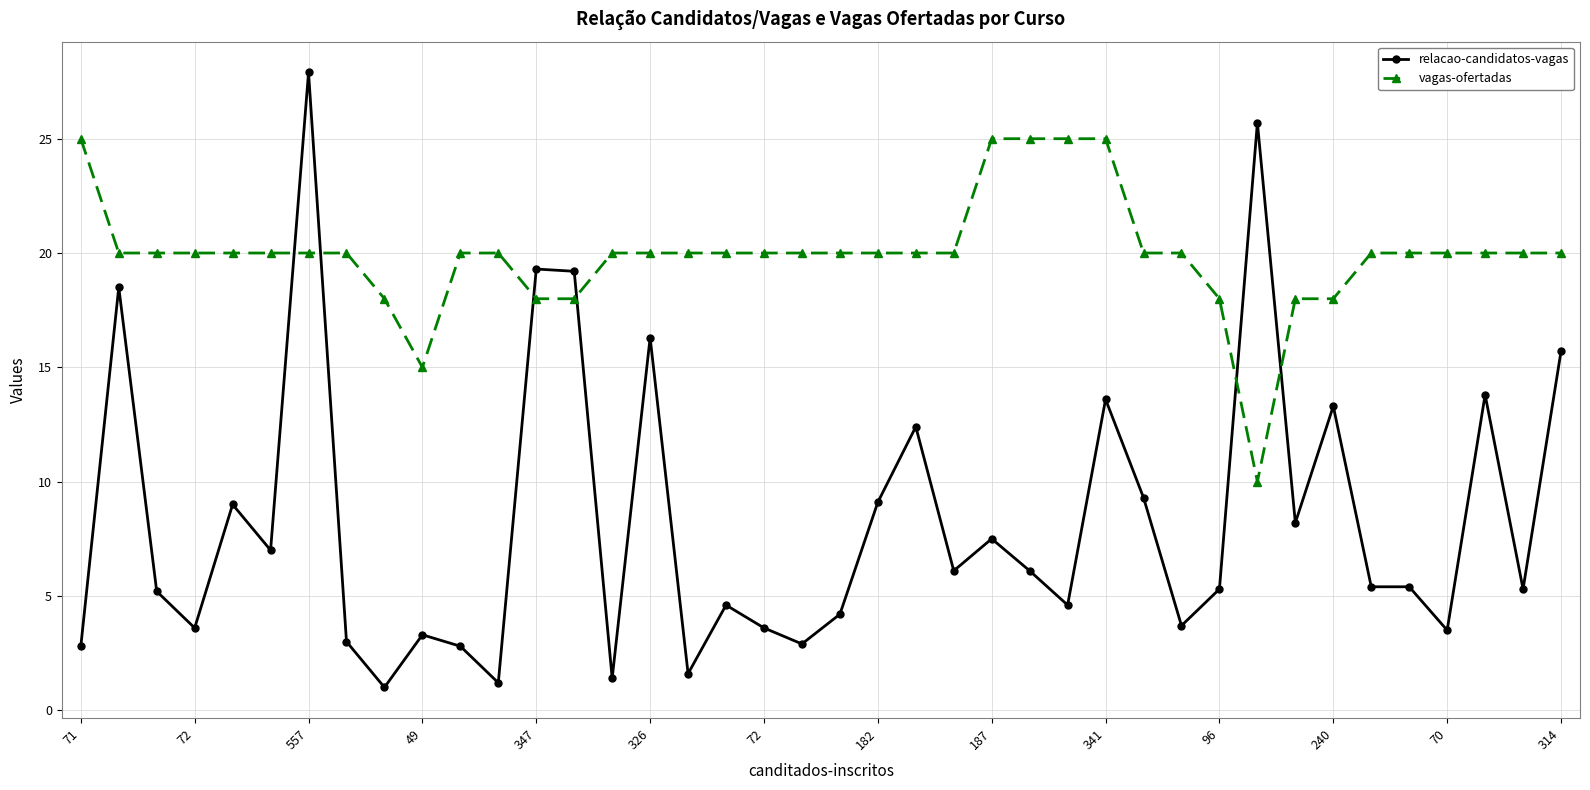

What is the value of the vagas-ofertadas point at the 21st from the left?

20.0